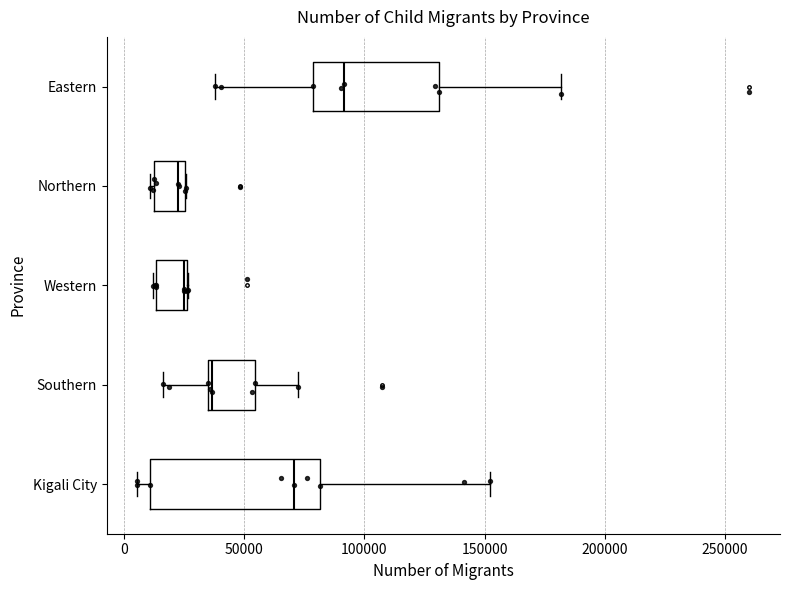

Reading bottom to top, read every box against the x-axis: the position of its median line, the range the box covers, and the ends of its whiskers. The values are not printed on the chart, so give them approximately, as read against the axis.

Kigali City: median 70000, box 10000 to 80000, whiskers 5000 to 150000
Southern: median 35000 (just right of the box's left edge), box 35000 to 55000, whiskers 15000 to 75000
Western: median 25000, box 15000 to 25000, whiskers 10000 to 25000
Northern: median 25000 (just left of the box's right edge), box 10000 to 25000, whiskers 10000 (just left of the box's left edge) to 25000
Eastern: median 90000, box 80000 to 130000, whiskers 40000 to 180000